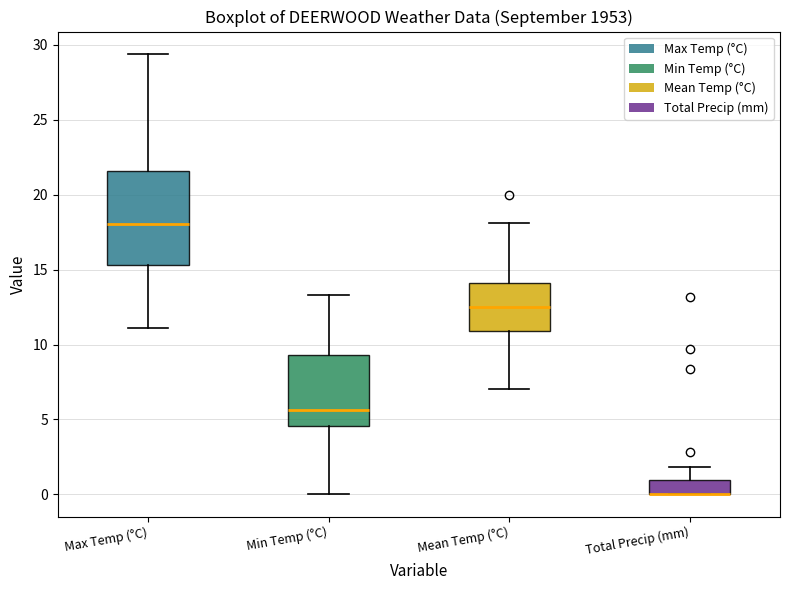

Comparing the boxes themselves (not the whiskers), which one is the tallest?

Max Temp (°C)